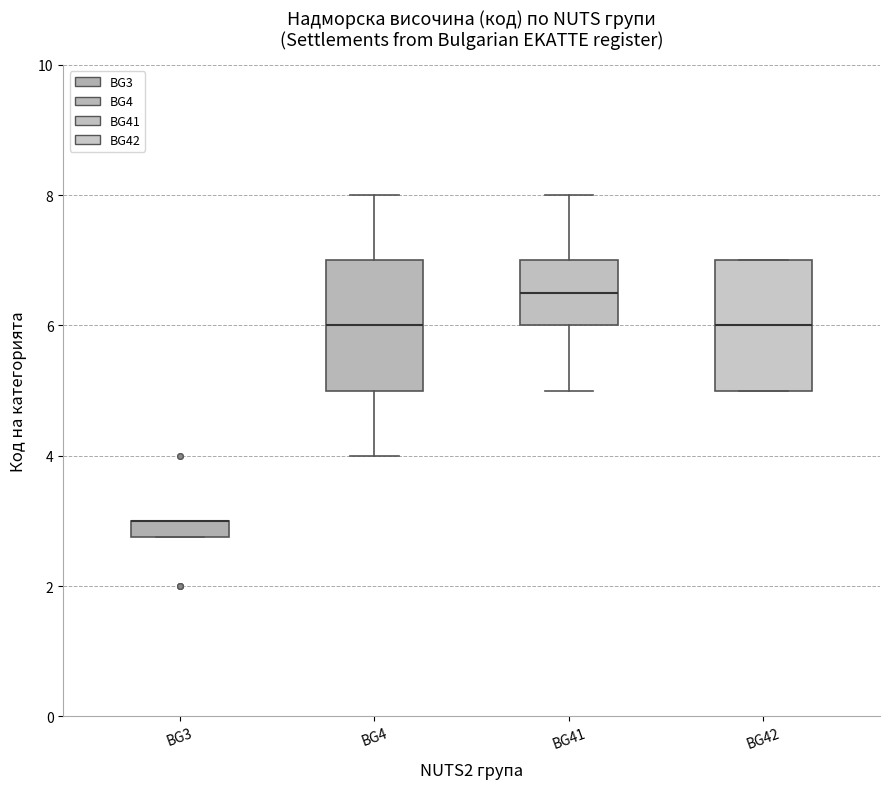

Where is the lower edge of the box for BG4 on the y-axis? The values are not printed on the chart, so give them approximately, as read against the axis.

5.0